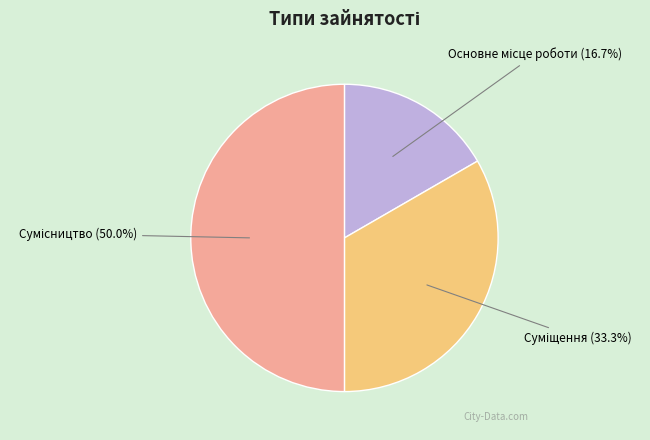

Count the number of slices in the pie.

3